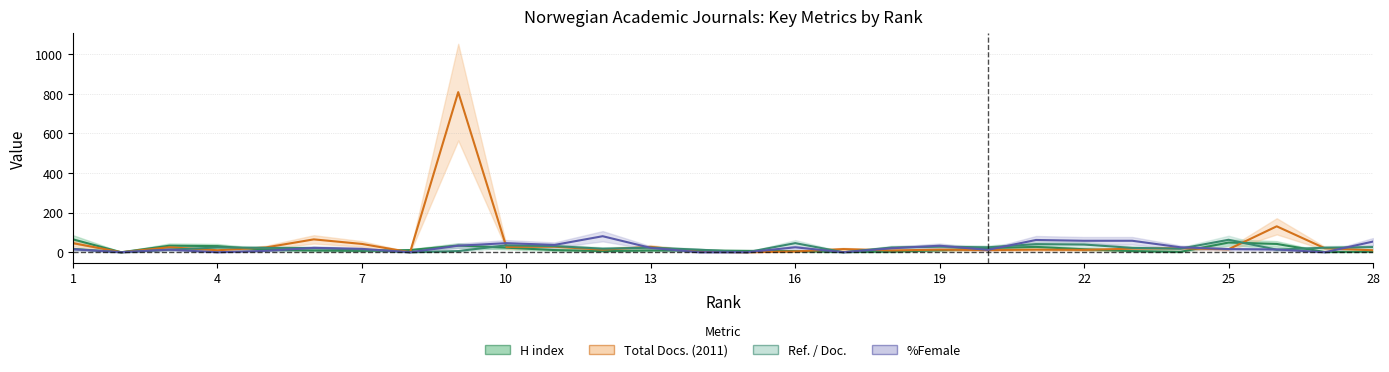

Reading right to left, what are all the values shown in this chart?

H index: 3	1	42	49	2	6	15	27	21	10	3	1	6	7	9	9	6	11	23	34	11	7	9	12	31	33	0	65
Total Docs. (2011): 10	20	131	15	20	18	12	13	11	13	9	16	4	0	3	27	13	28	27	809	0	42	65	24	10	25	0	46
Ref. / Doc.: 26	23	13	63	18	22	39	41	25	28	24	0	46	0	13	23	18	31	35	6	0	13	21	22	24	13	0	17
%Female: 54	0	14	16	25	58	58	62	12	33	20	0	25	0	0	22	81	37	46	33	0	17	22	7	0	13	0	15